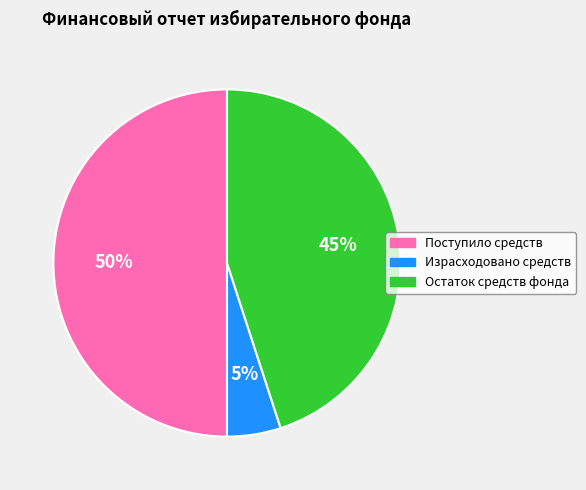

What percentage is the Остаток средств фонда slice, to the nearest percent?

45%